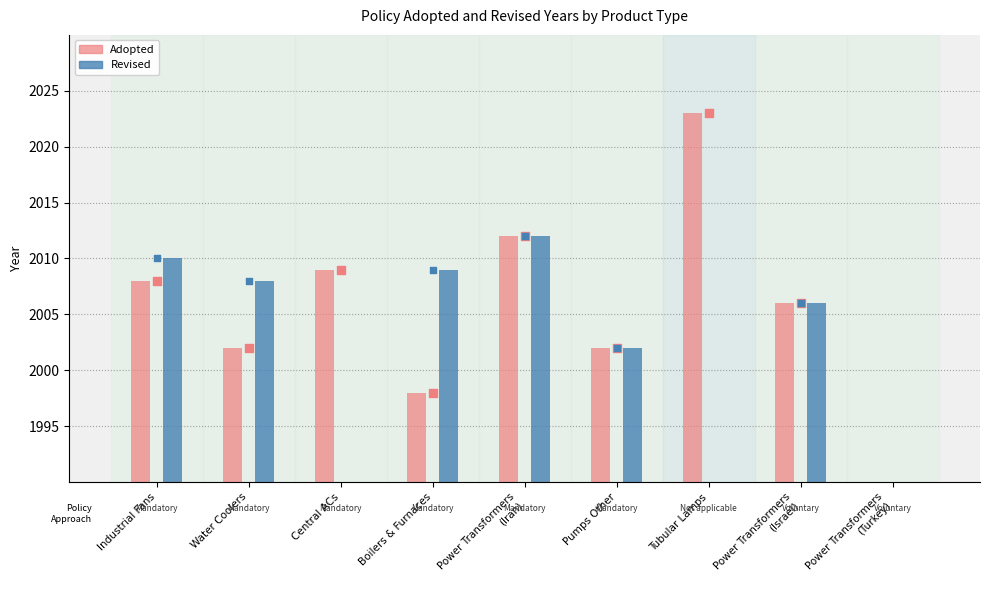

At which category is the sum across all series the highest?

Power Transformers
(Iran)